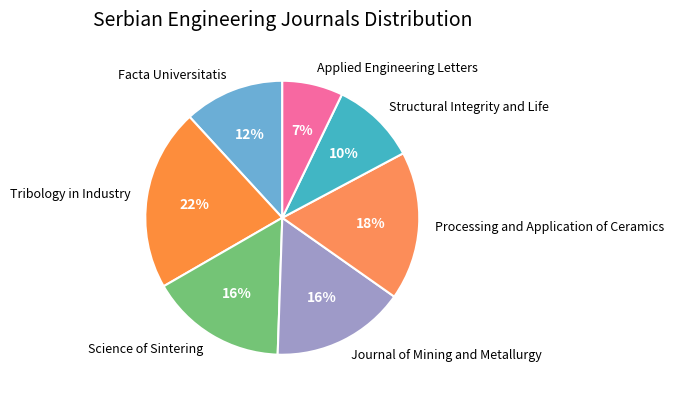

Does any single category account for the majority?

No